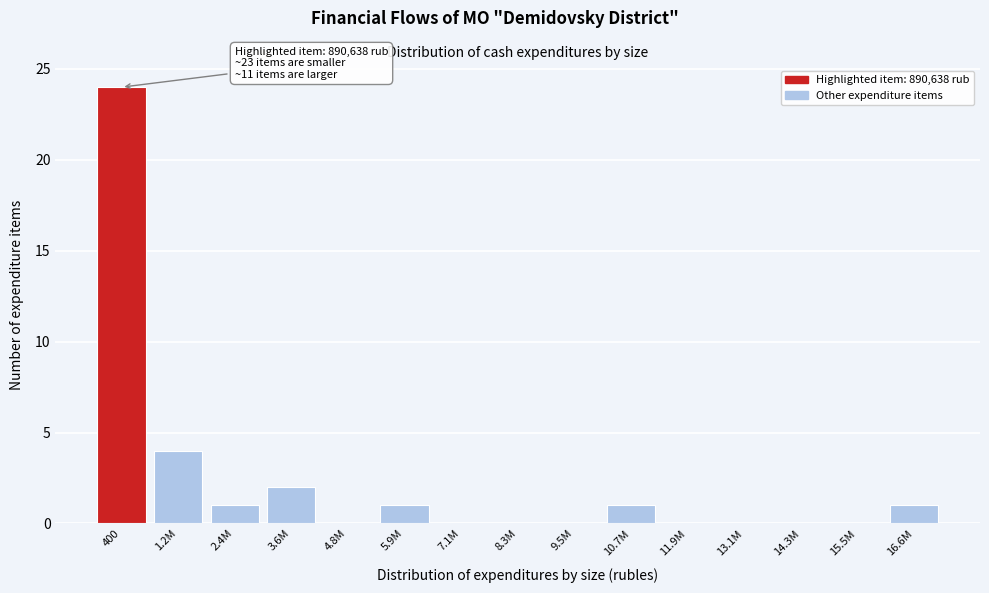

Reading left to right, what are all the values shown in this chart?

400=24	1.2M=4	2.4M=1	3.6M=2	4.8M=0	5.9M=1	7.1M=0	8.3M=0	9.5M=0	10.7M=1	11.9M=0	13.1M=0	14.3M=0	15.5M=0	16.6M=1